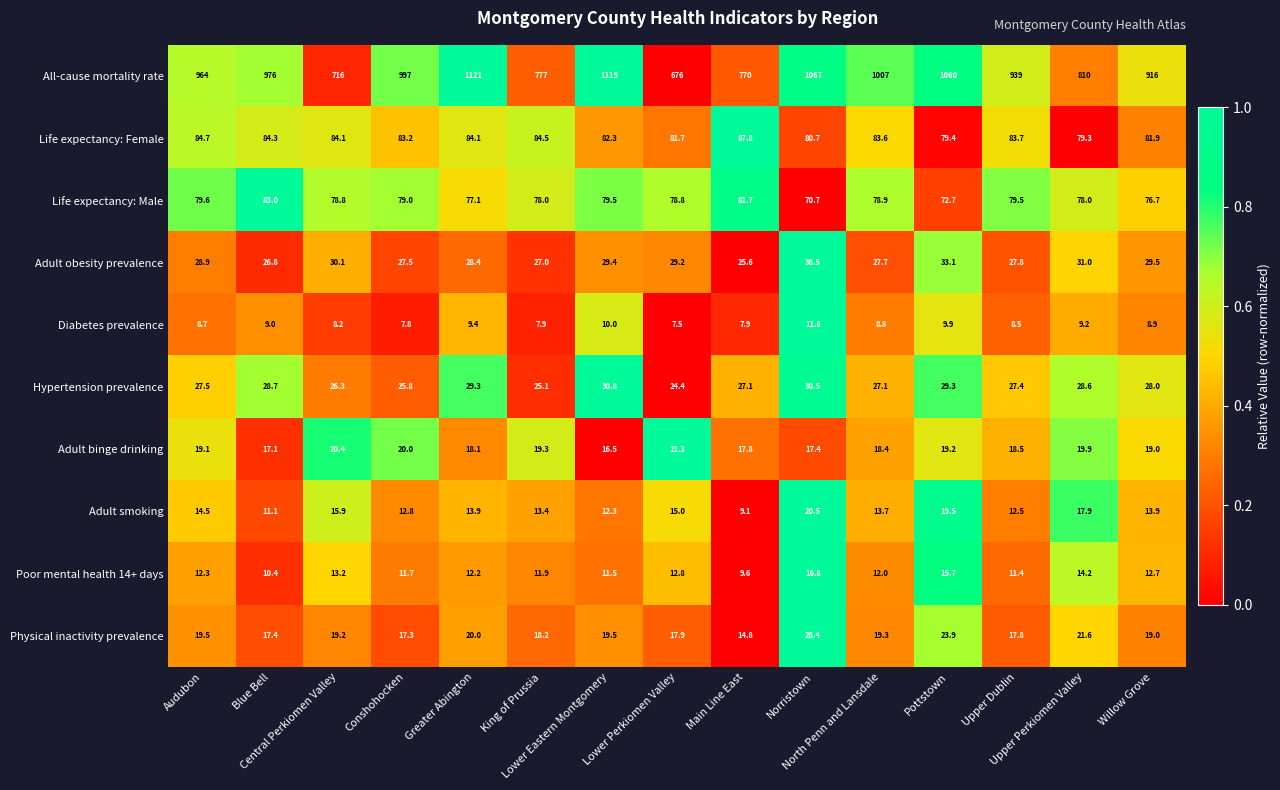

Which series has the largest total across all categories?

All-cause mortality rate